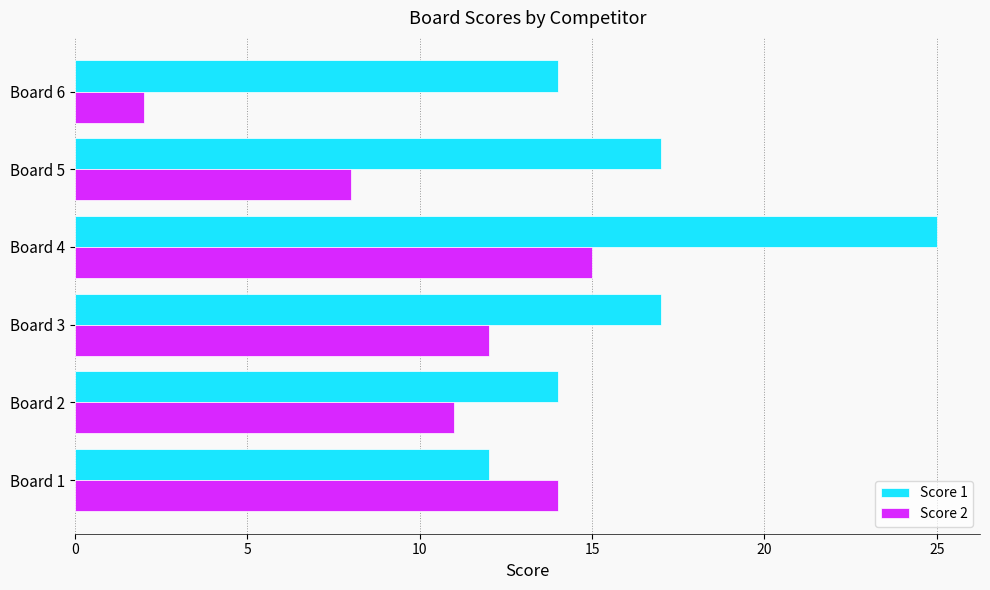

At which category is the sum across all series the highest?

Board 4